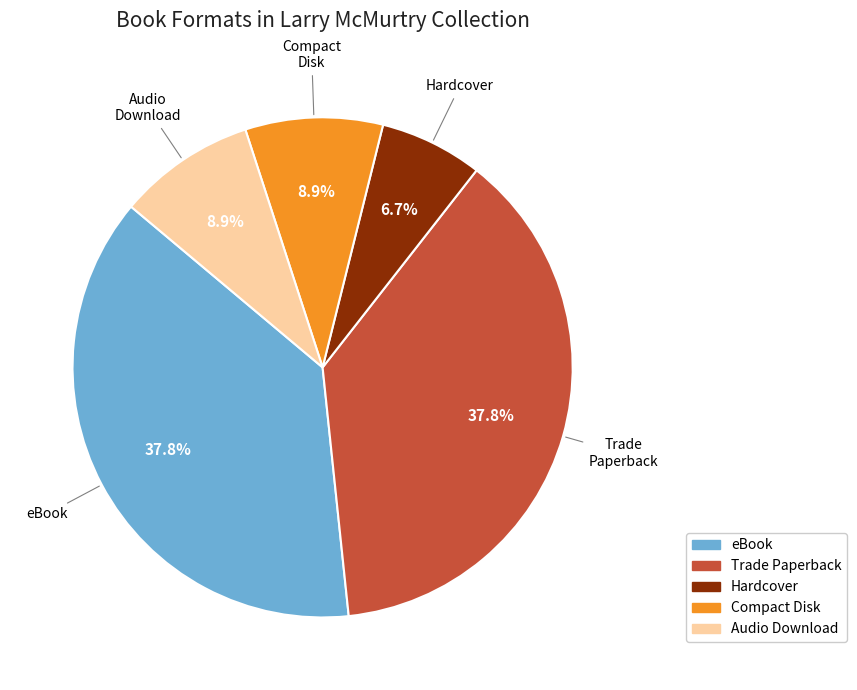

Does any single category account for the majority?

No